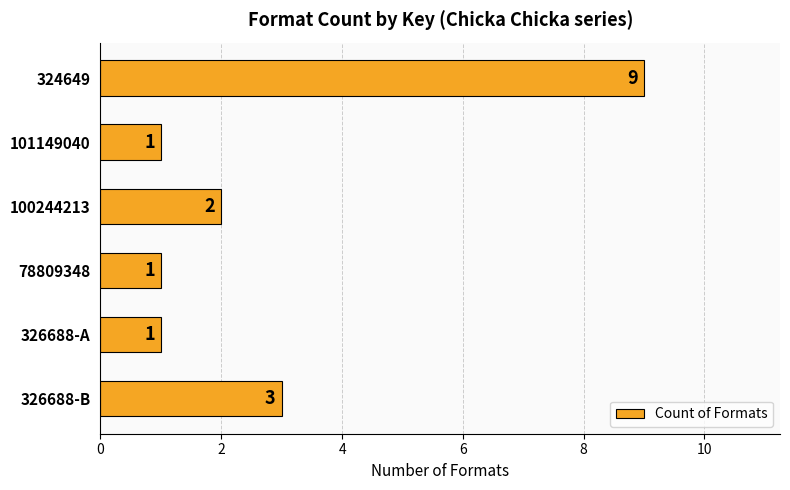

How many bars are there in total?

6